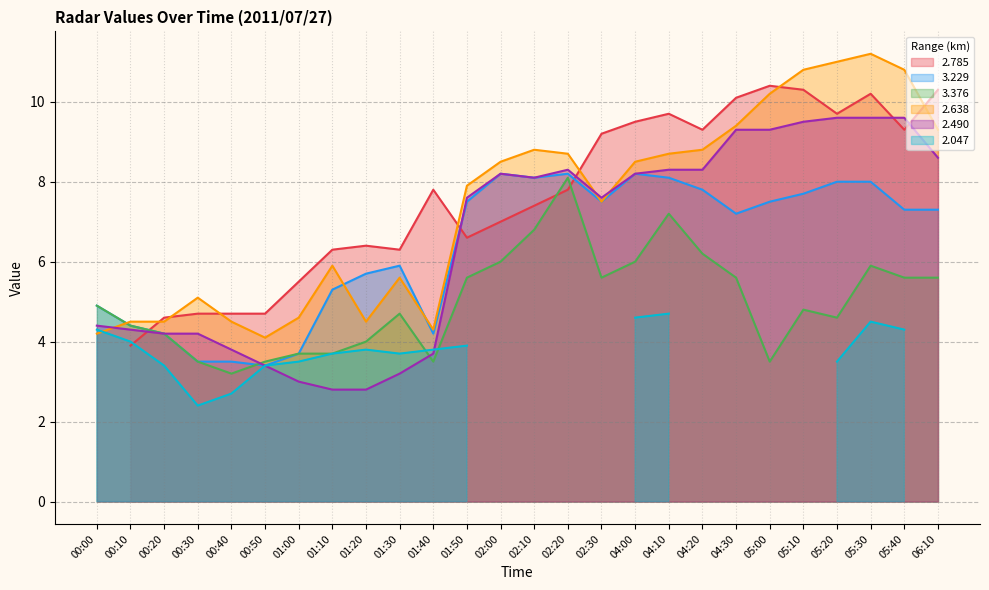

Which label corresponds to the largest value in the chart?

05:30